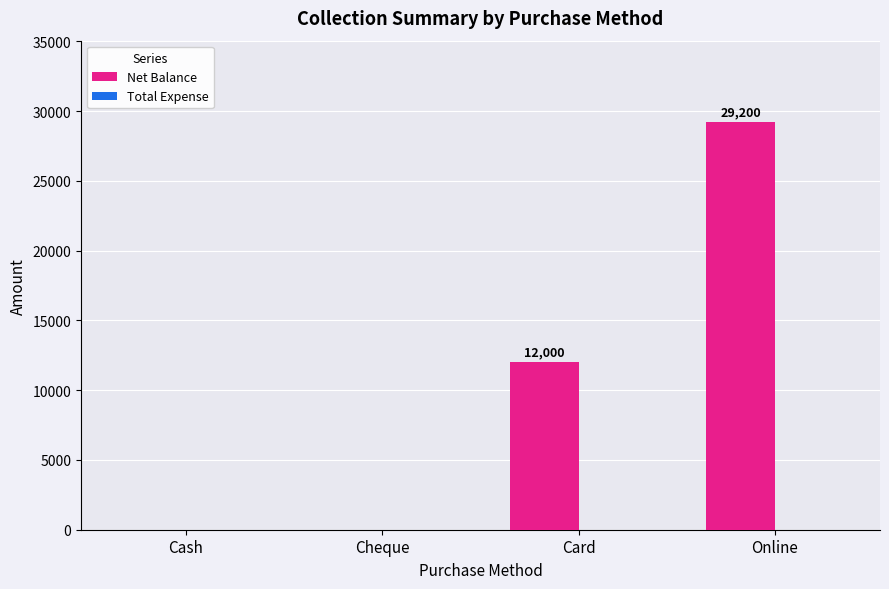

What is the sum of the values at Cheque and Card?

12000